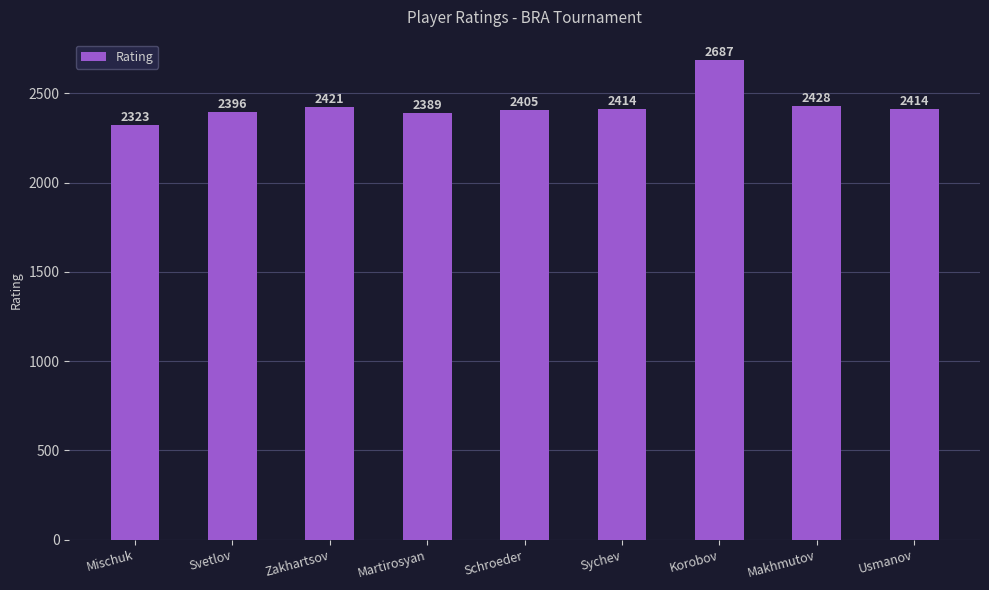

Reading left to right, extract all data points from this chart.

2323	2396	2421	2389	2405	2414	2687	2428	2414